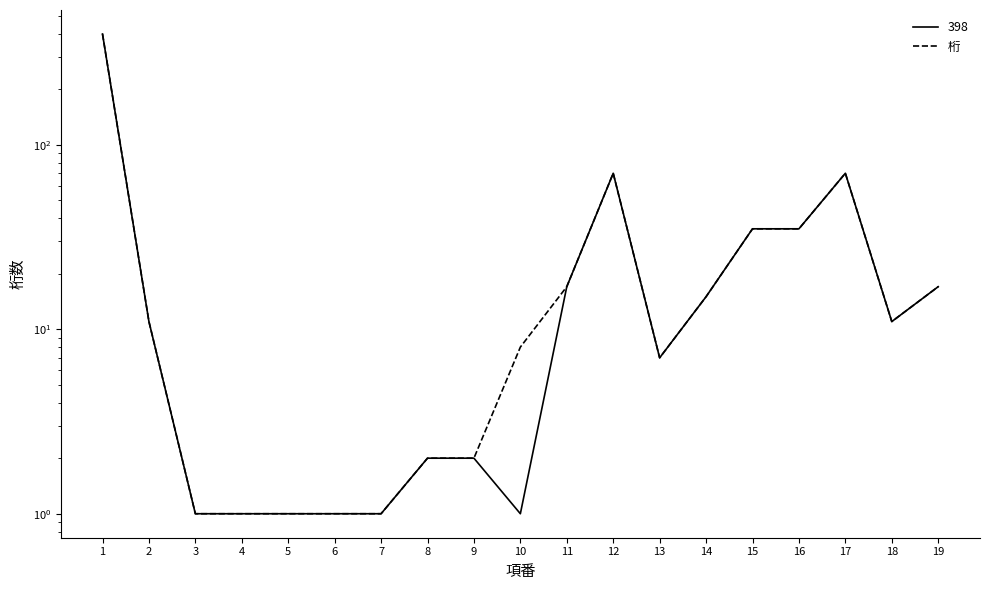

How many interior local valleys (lower than both neighbors) does the data have?

2